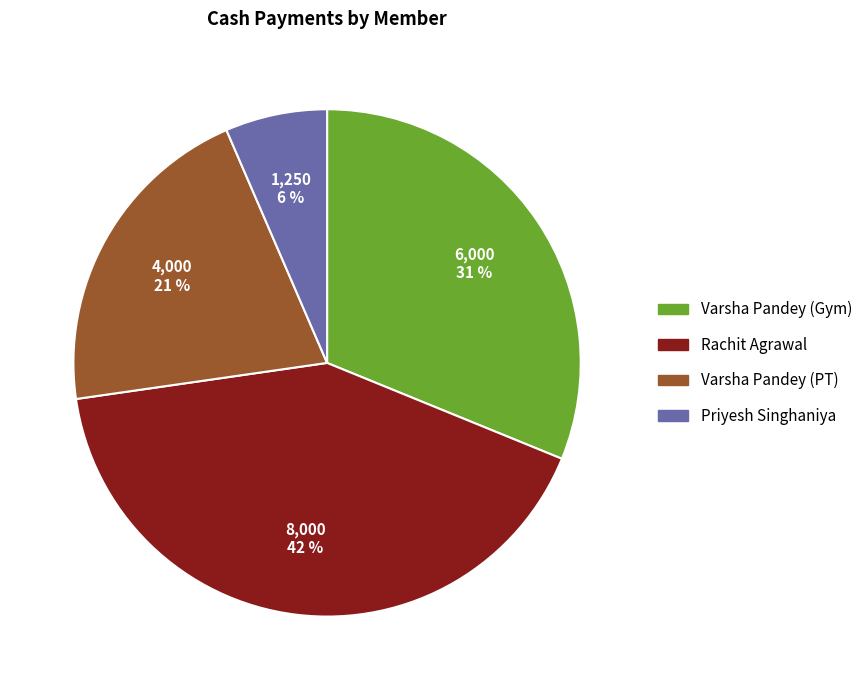

Count the number of slices in the pie.

4